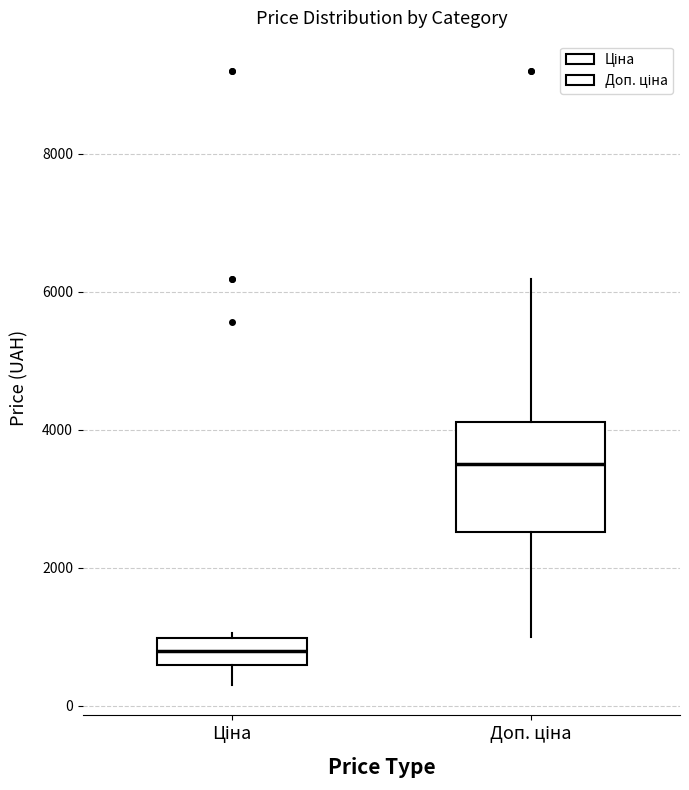

Which box is the tallest, from its lower edge to its upper edge?

Доп. ціна